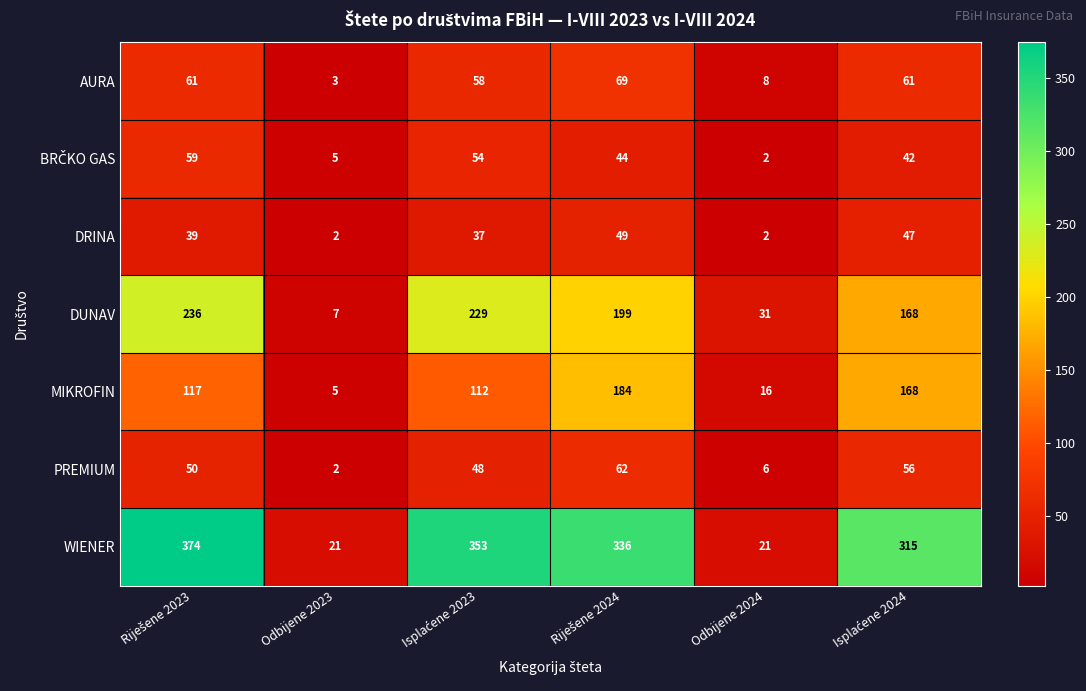

Which series has the largest total across all categories?

WIENER